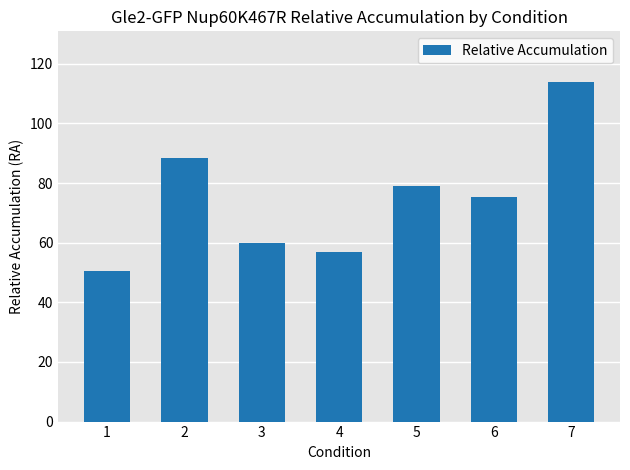

How many values are below 75?

3